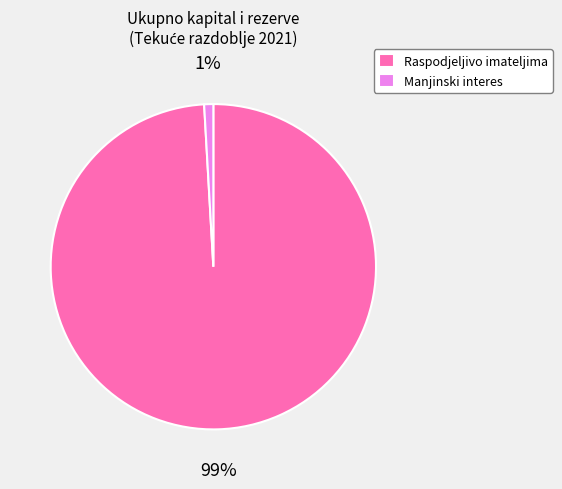

To the nearest percent, what portion does Manjinski interes represent?

1%